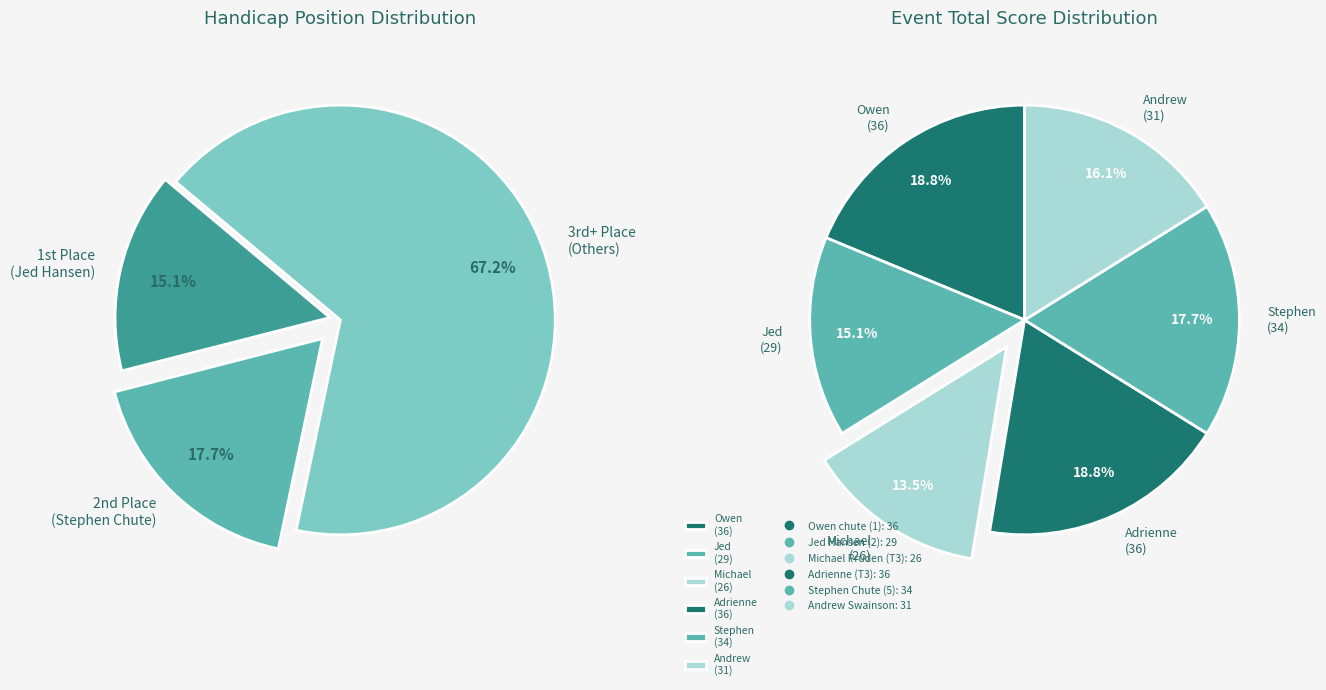

How much of the chart is everything except Jed Hansen (2)?

84.9%